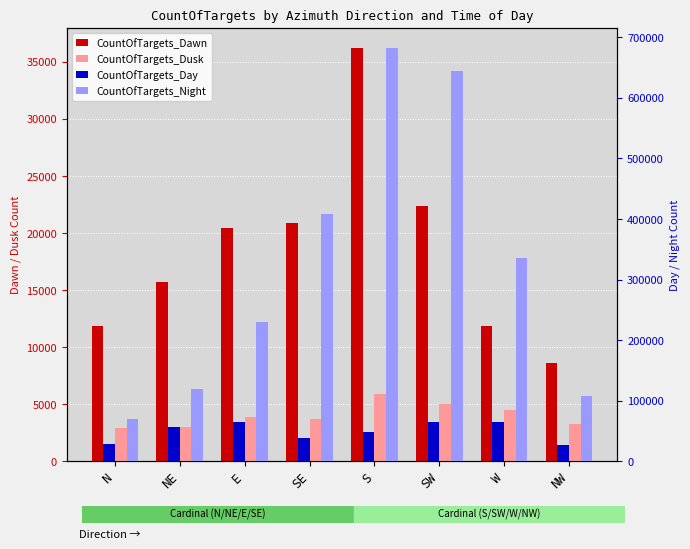

Which series has the largest range (max minus min)?

CountOfTargets_Night